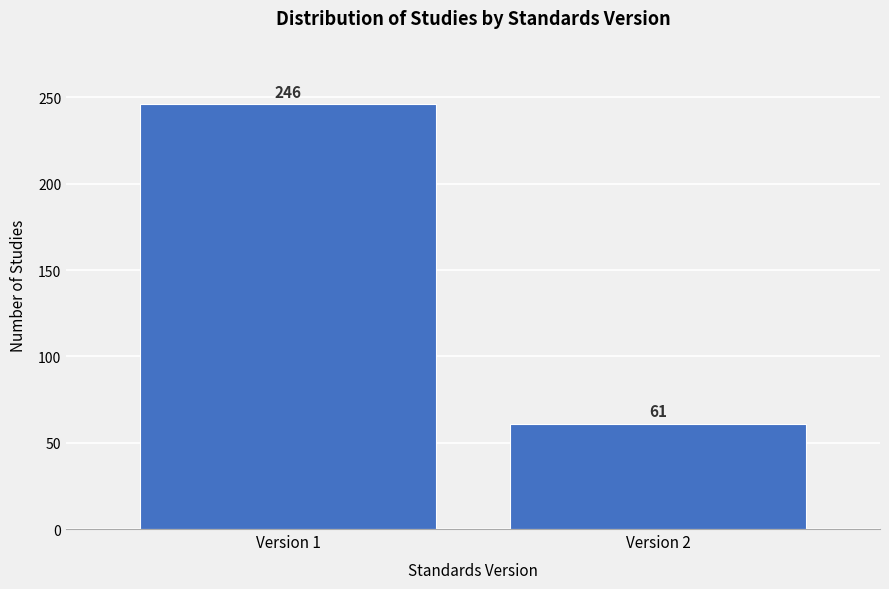

Reading right to left, extract all data points from this chart.

61	246